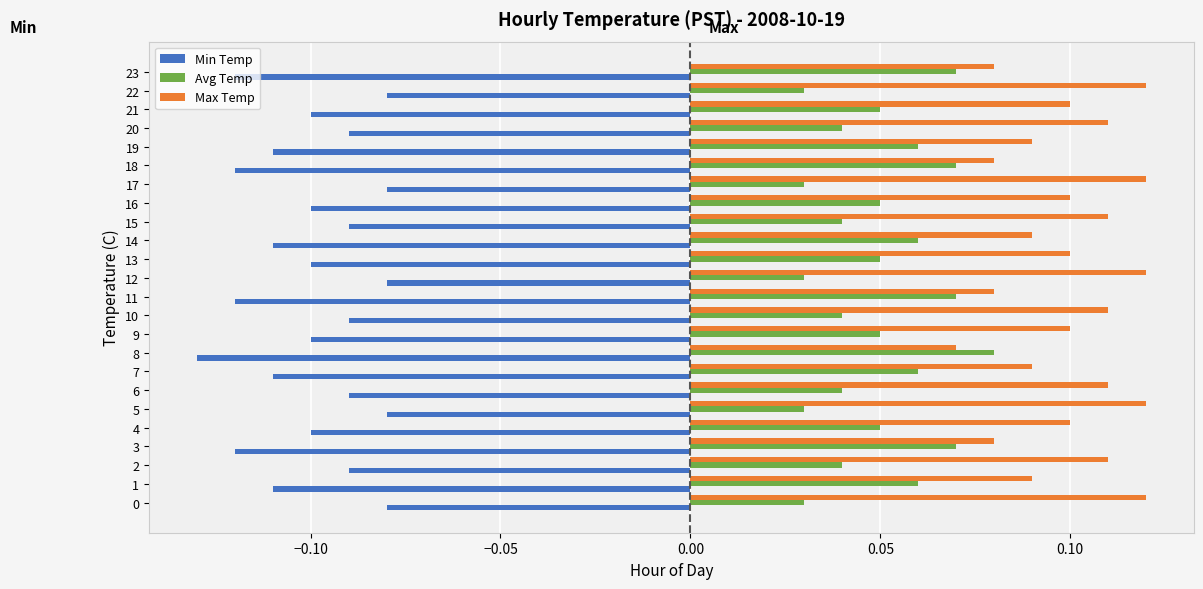

List the series in order of their overall mean, highest first.

Max Temp, Avg Temp, Min Temp